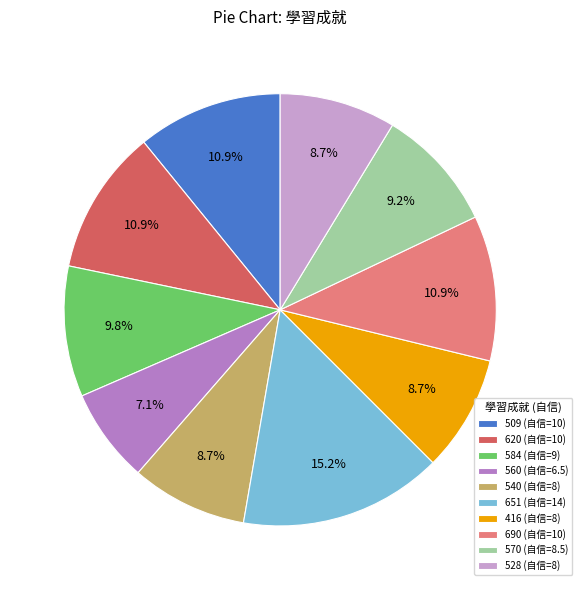

Is there any slice that represents more than half of the pie?

No